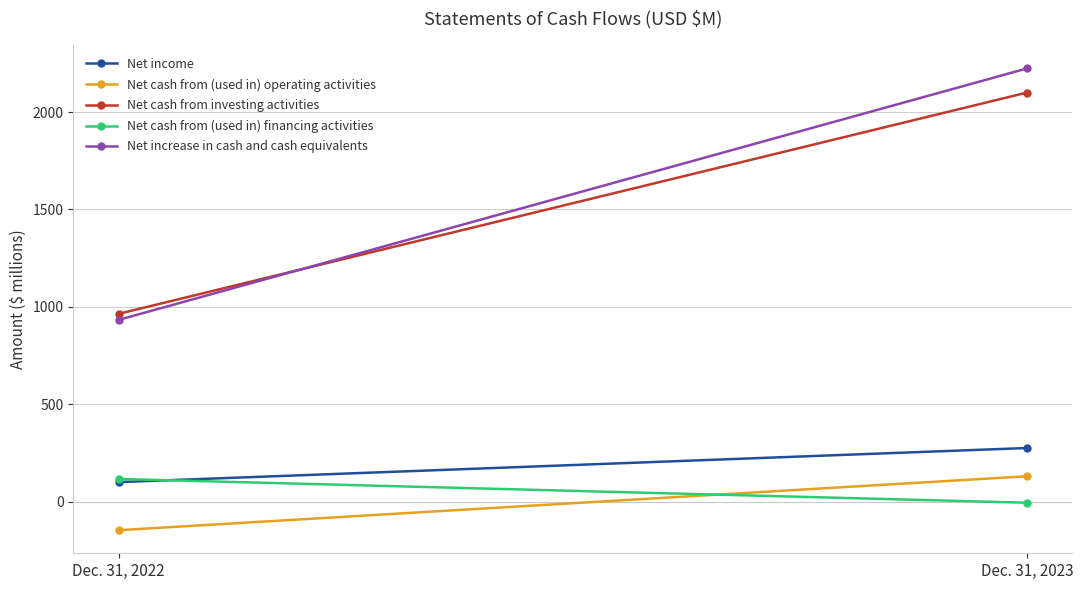

How many lines are shown in the chart?

5